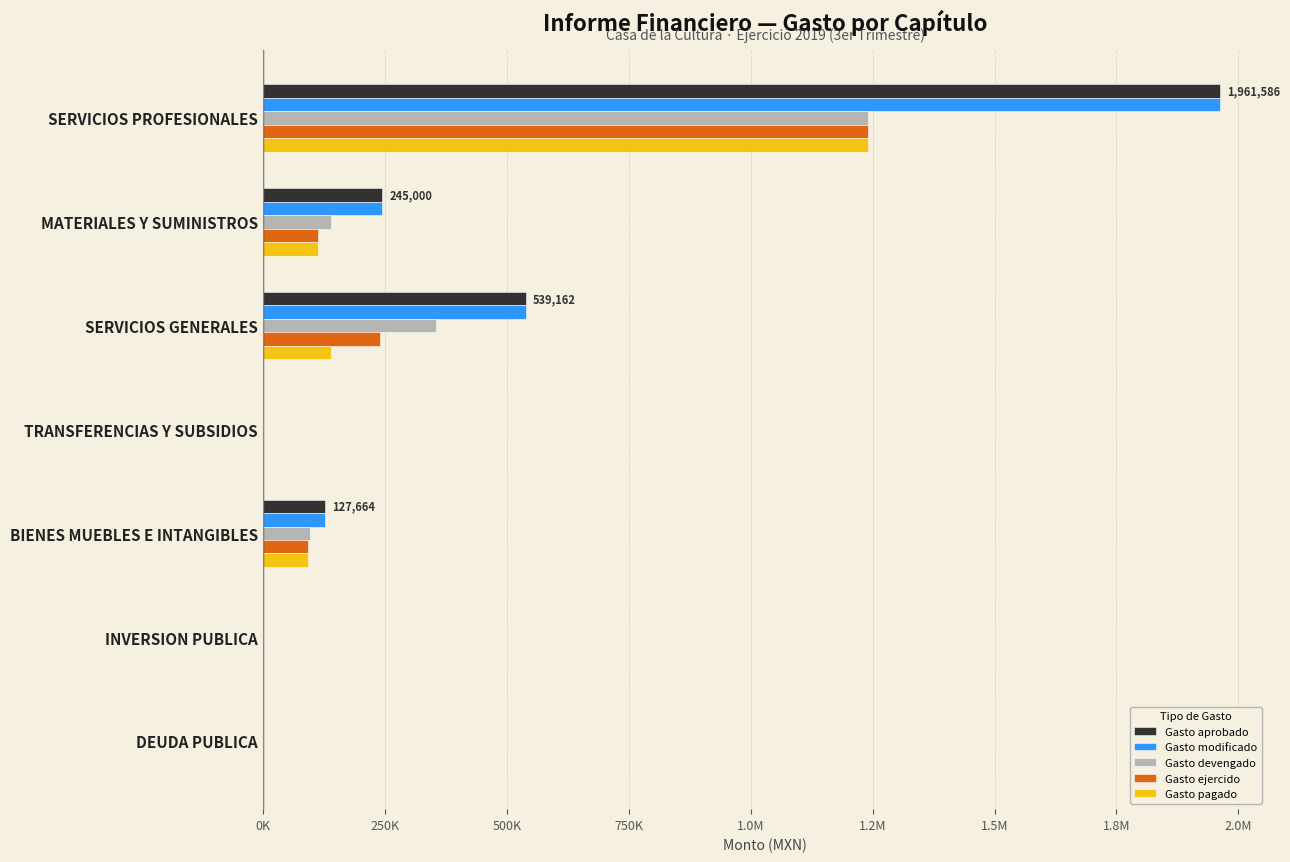

What are all the series names shown in the legend?

Gasto aprobado, Gasto modificado, Gasto devengado, Gasto ejercido, Gasto pagado